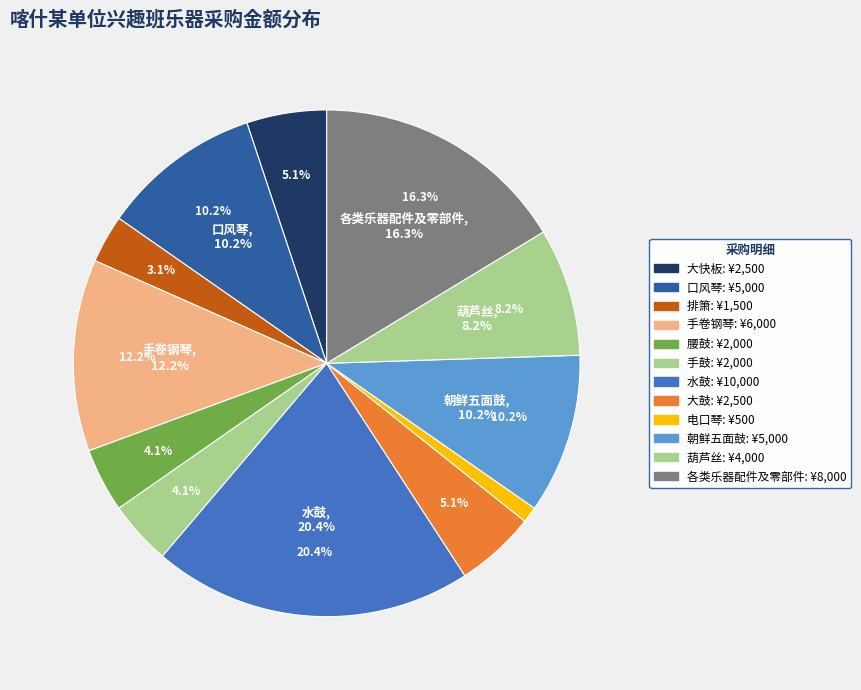

What is the total percentage of 手鼓 and 手卷钢琴?

16.3%